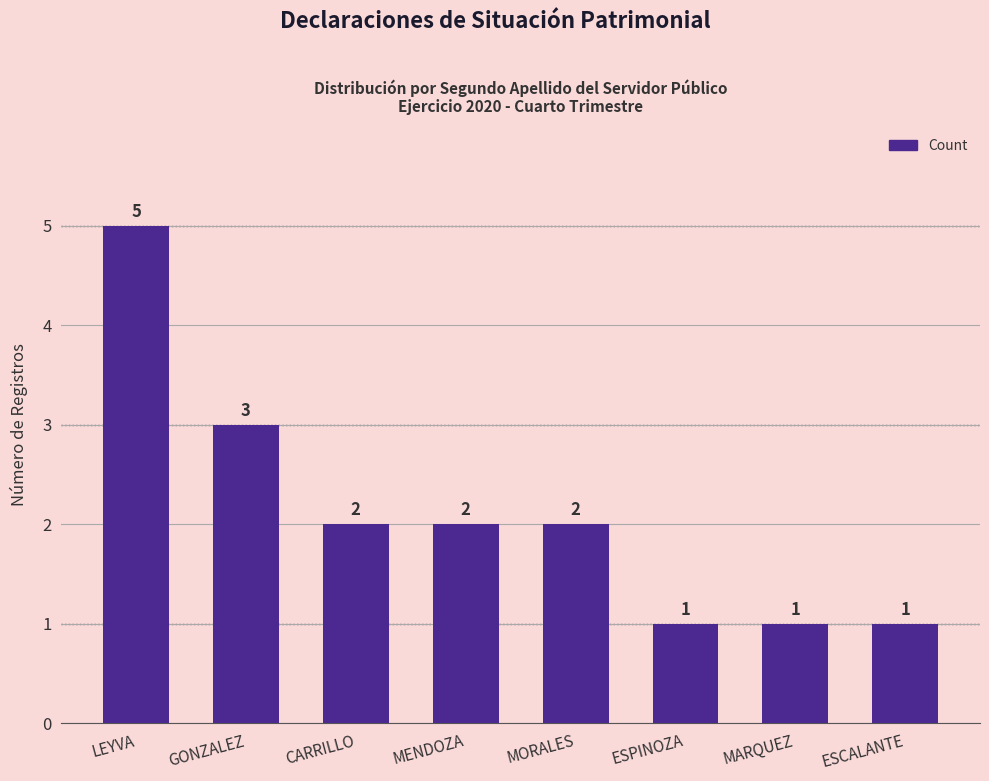

Is it true that the value at MORALES is 2?

True